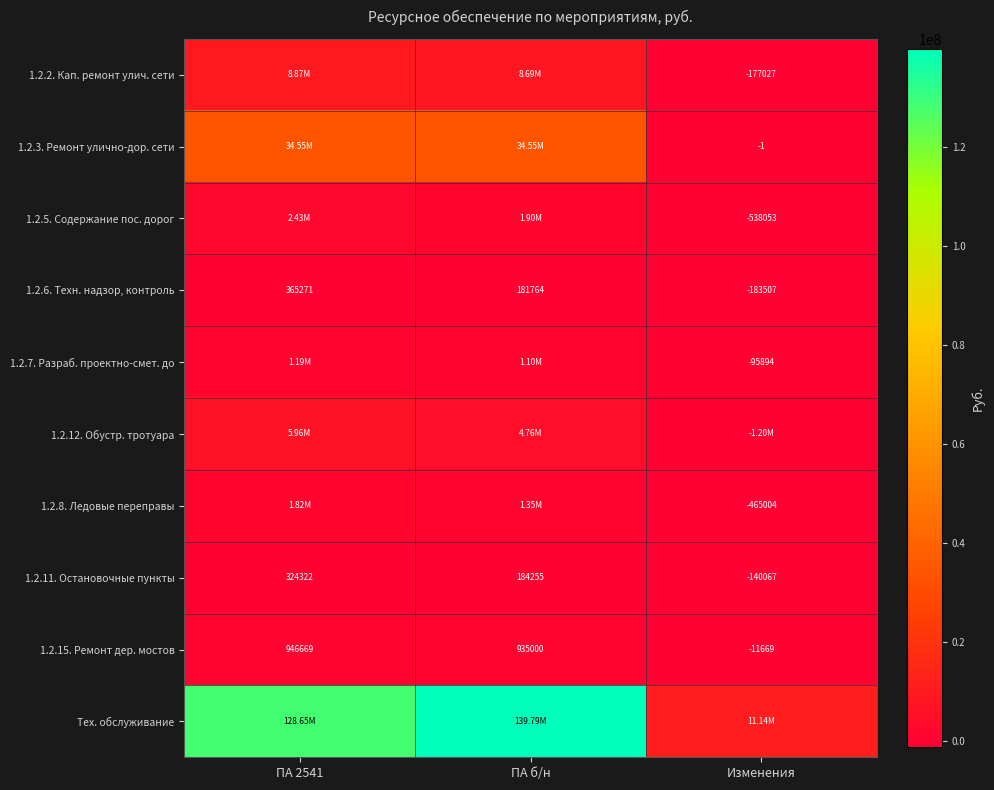

The 1.2.5. Содержание пос. дорог series shows -929737.8 at Изменения. True or false?

False